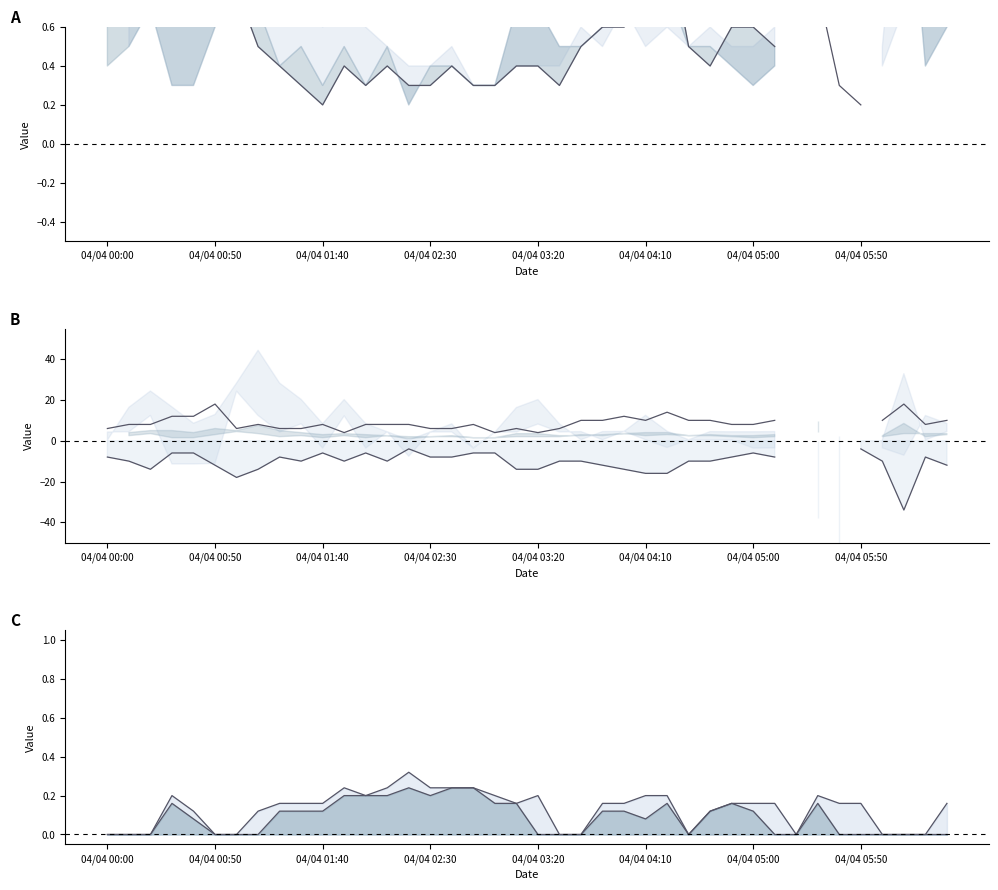

Is it true that 0.486 neg equals -38.0 at 33?

True